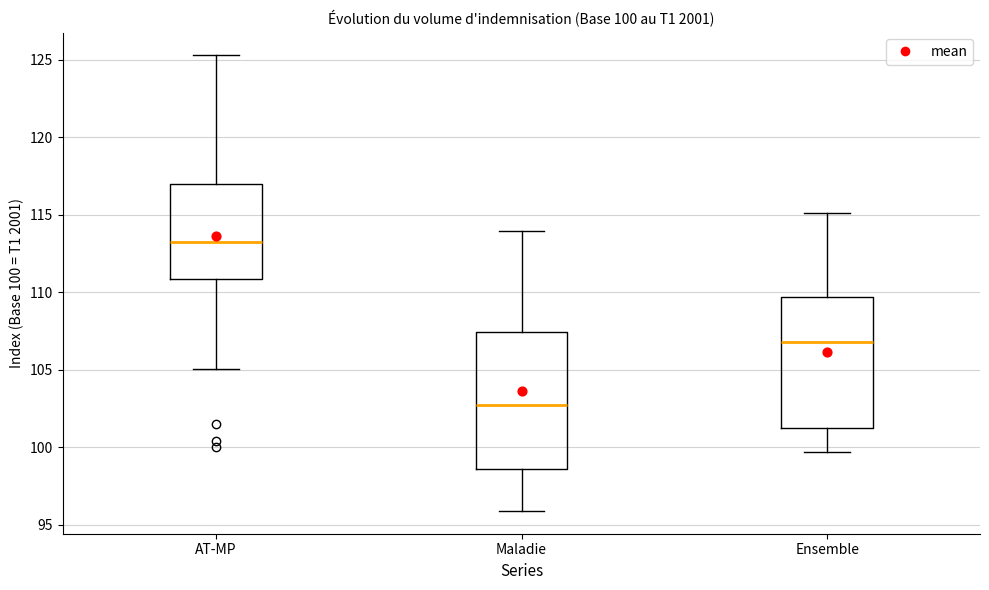

Which box's median line is the lowest?

Maladie